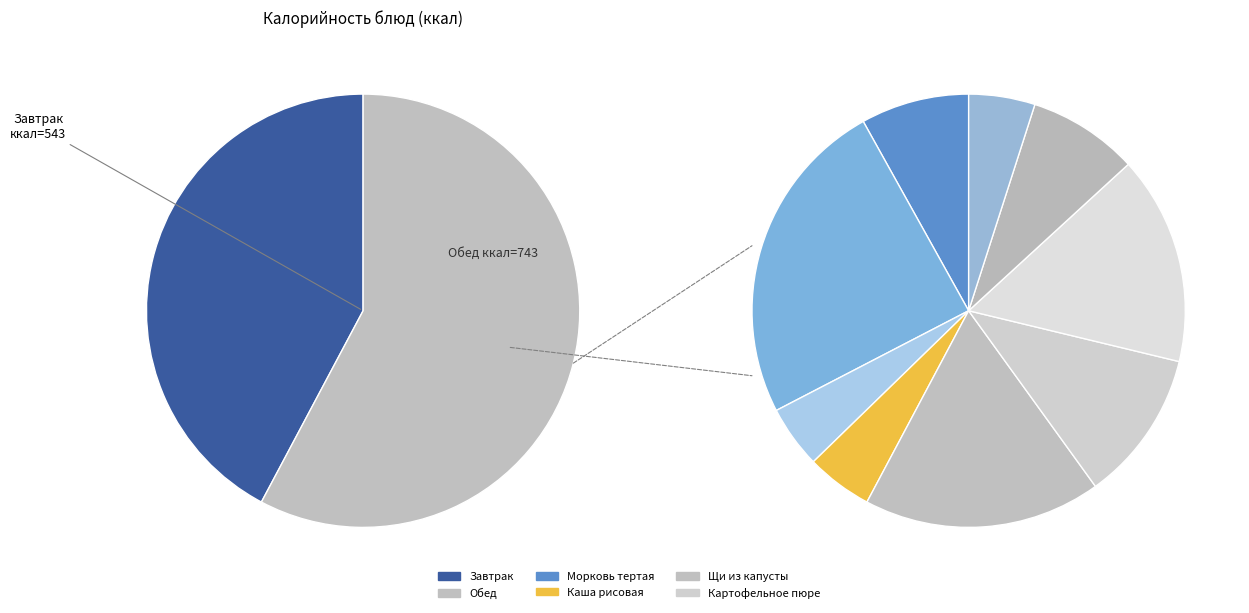

What is the change in value from Курица отварная to Хлеб пшеничный (обед)?

-81.4